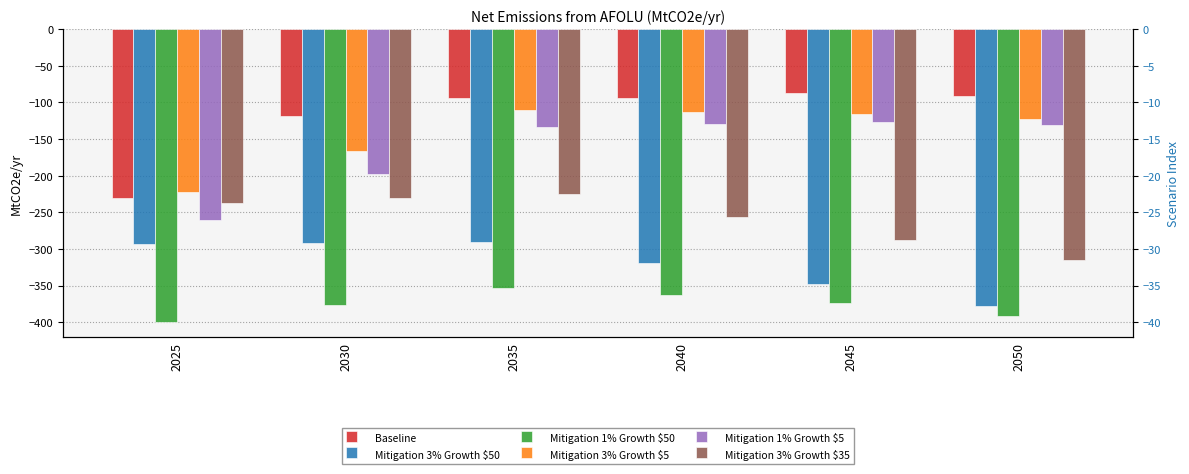

Which series has the largest range (max minus min)?

Baseline